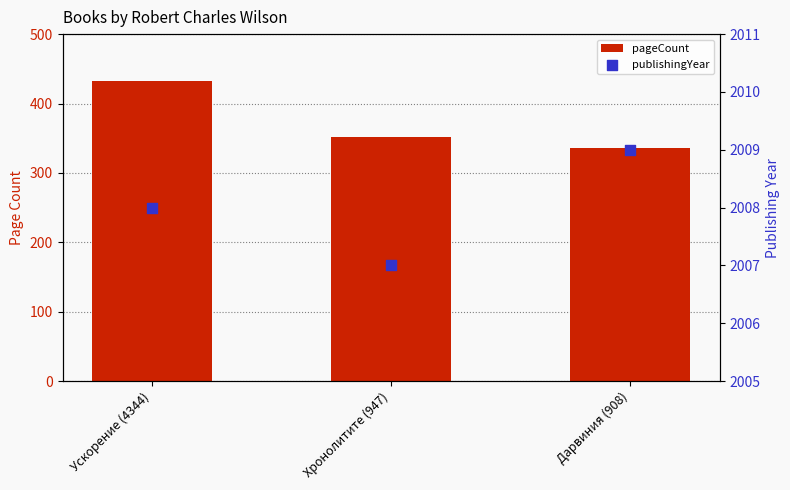

What is the total value across all series at Хронолитите (947)?

2359